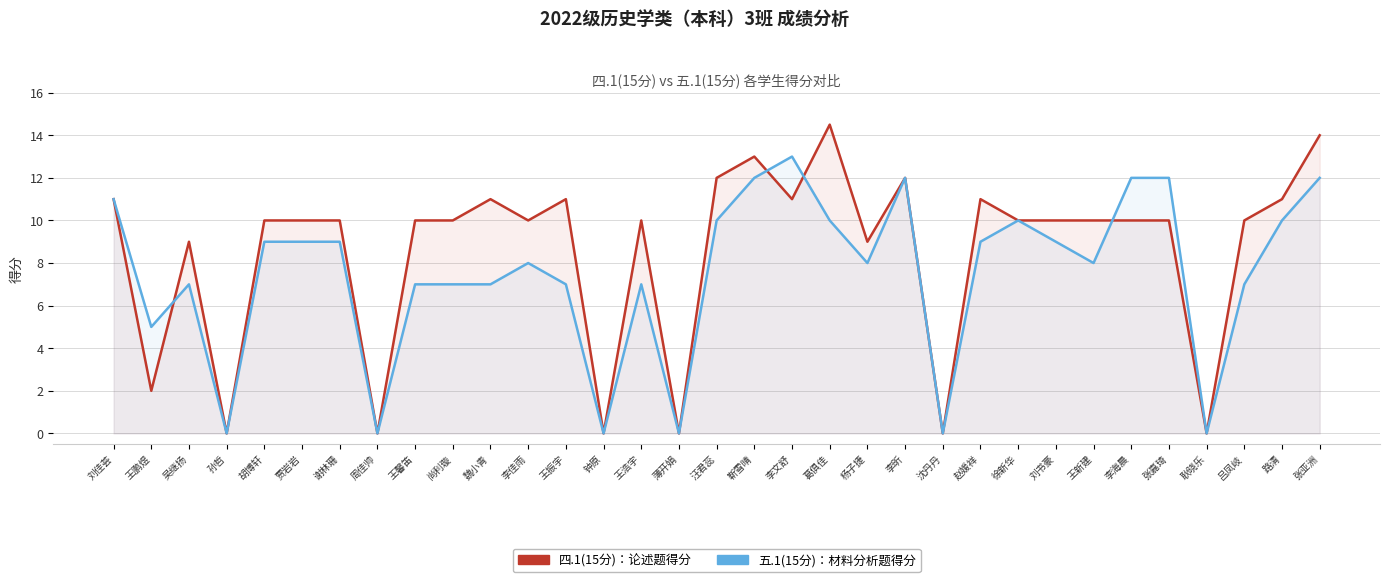

What position from the right is 李文舒?

15